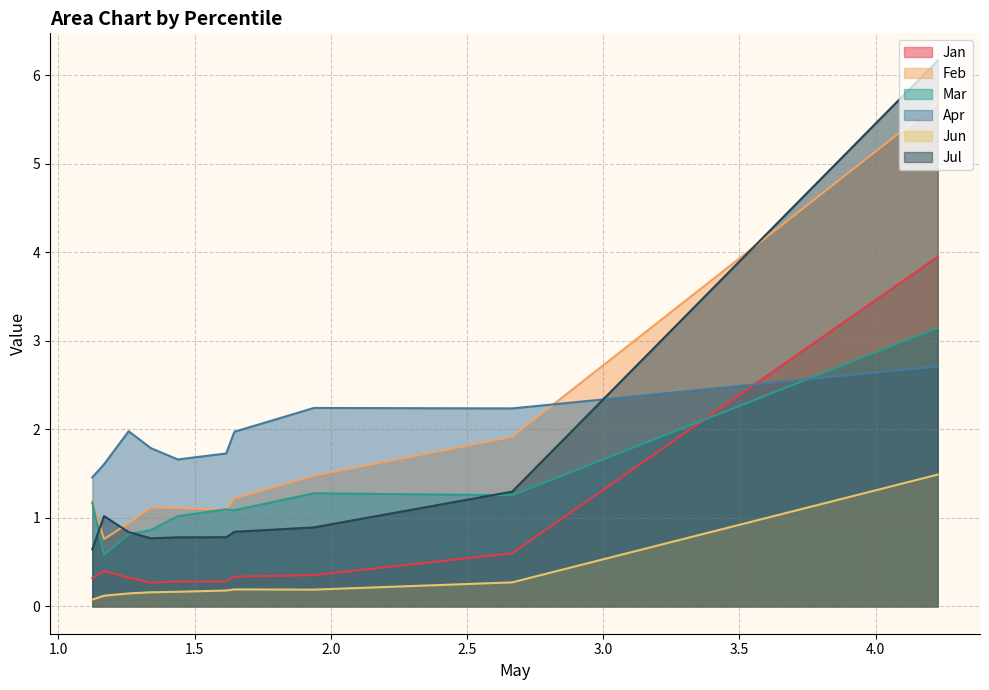

How many lines are shown in the chart?

6